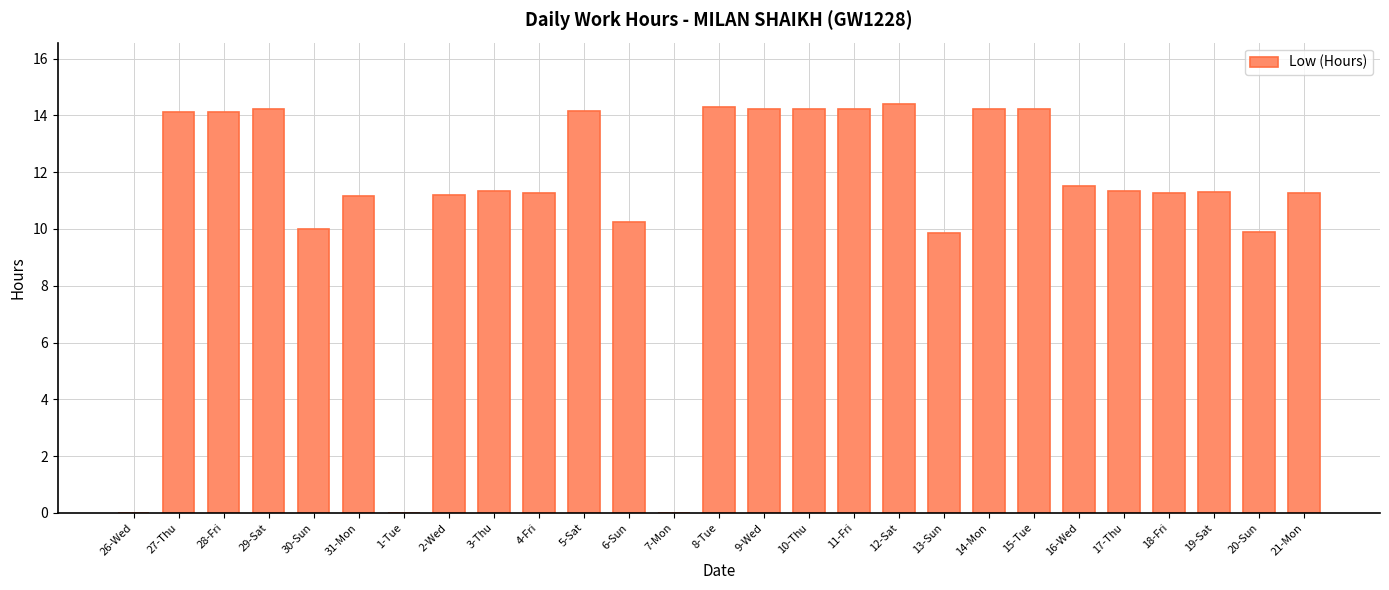

Approximately how many times larger is the value at 11-Fri compared to 12-Sat?

1.0